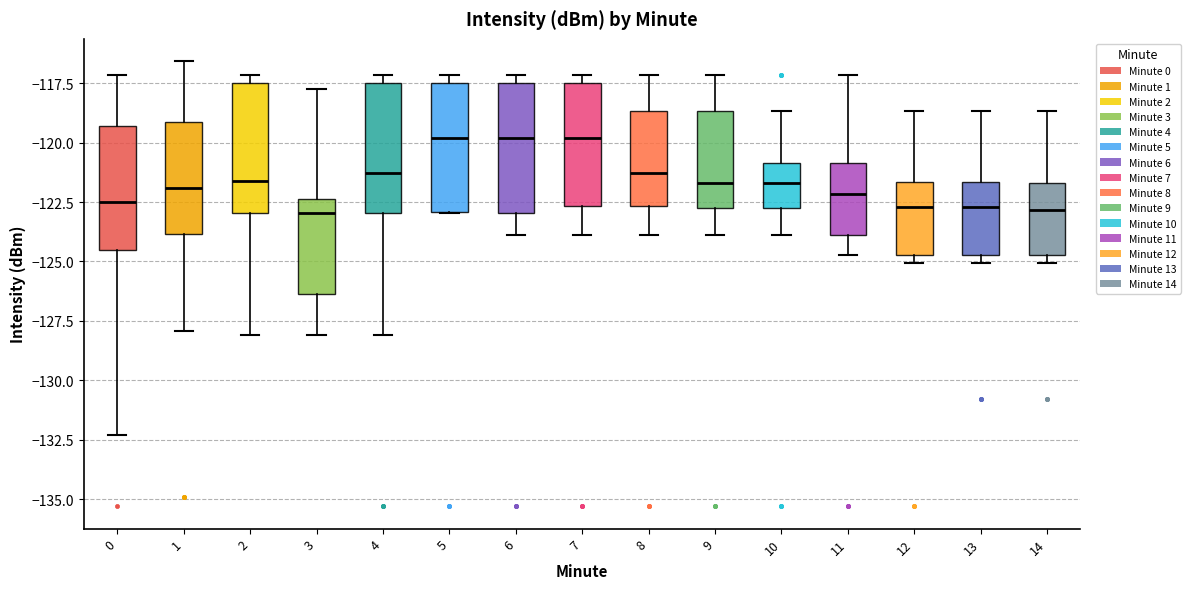

Where is the upper edge of the box at x = 7 on the y-axis? The values are not printed on the chart, so give them approximately, as read against the axis.

-117.5